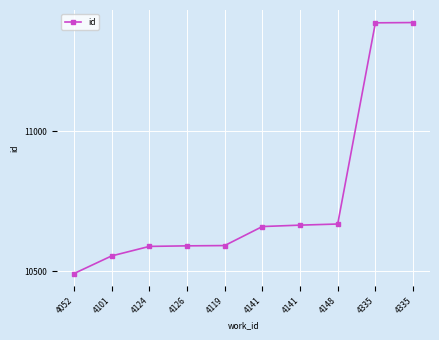

How many data points does each series have?

10